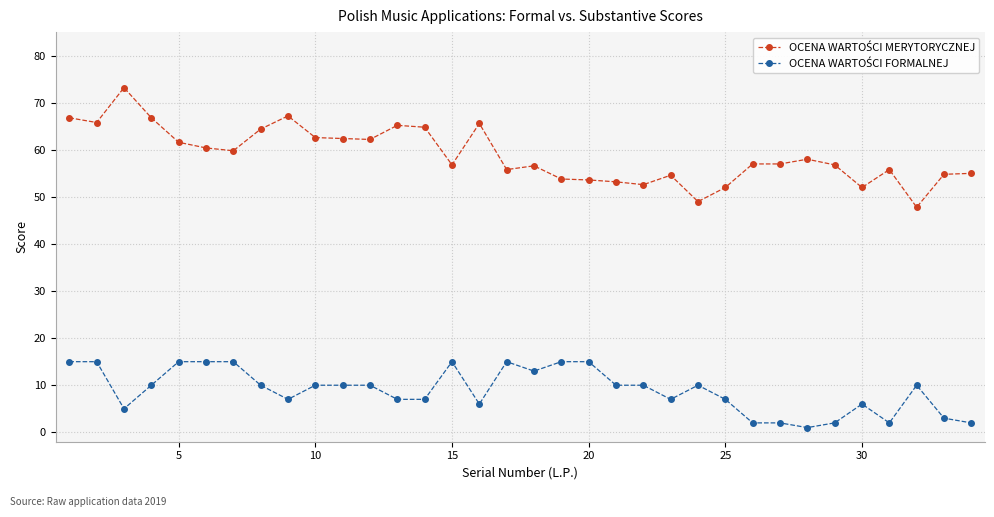

At how many categories does at least one series exceed 32?

34